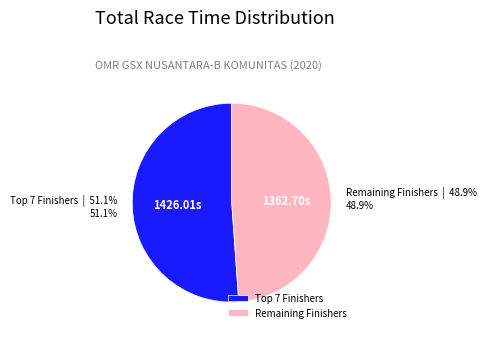

Is there a majority slice in this chart?

Yes